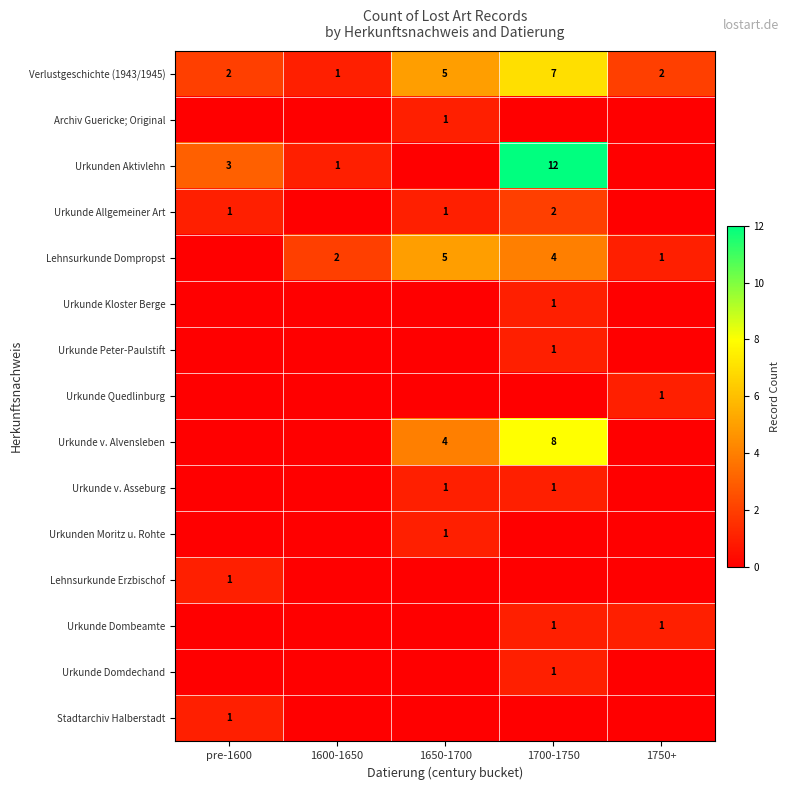

What is the difference between the second highest and second lowest values in the Verlustgeschichte (1943/1945) series?

3